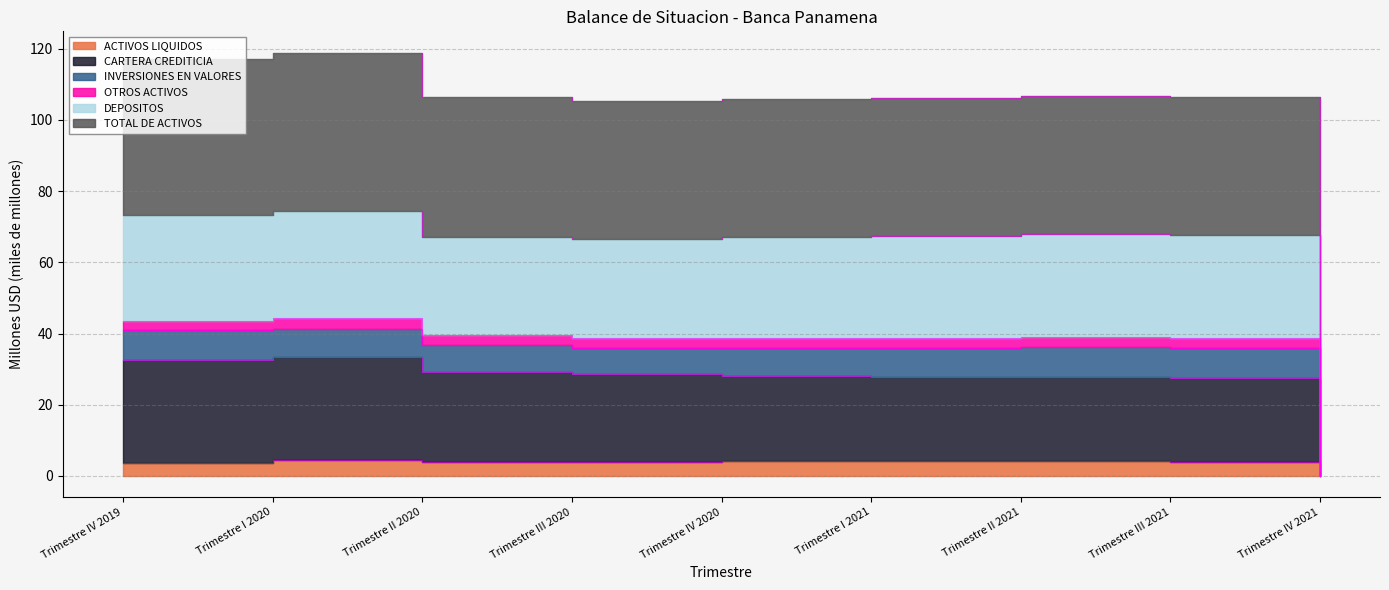

What is the total value across all series at Trimestre I 2020?

316.7